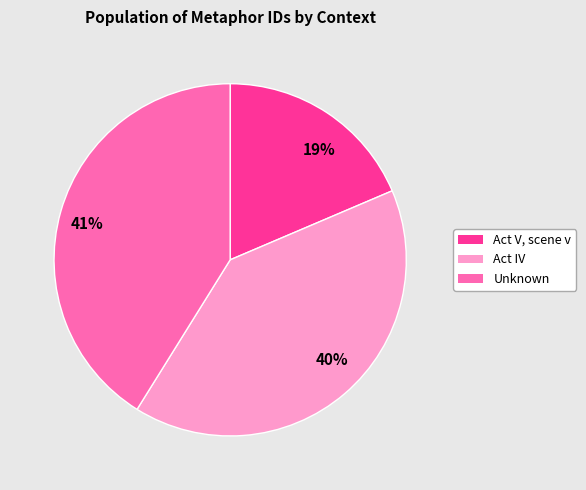

Is there a majority slice in this chart?

No